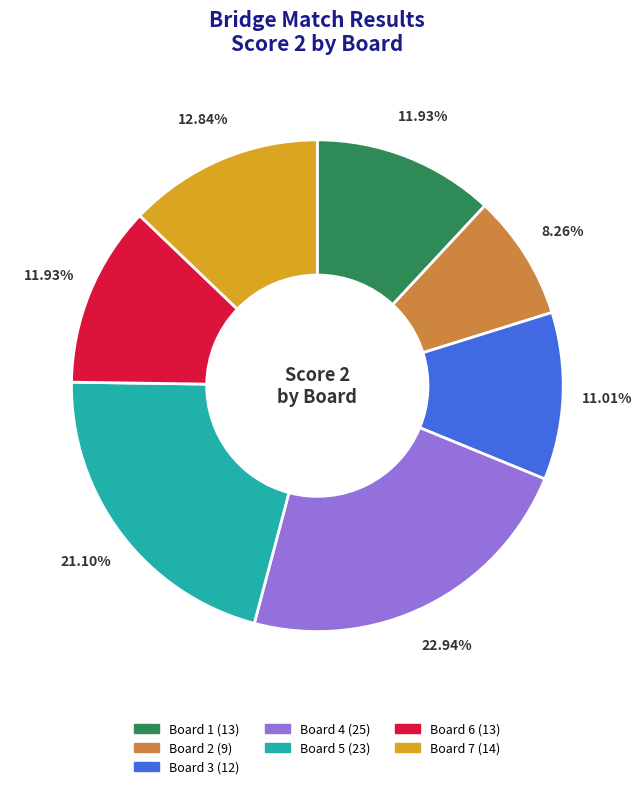

Does any single category account for the majority?

No